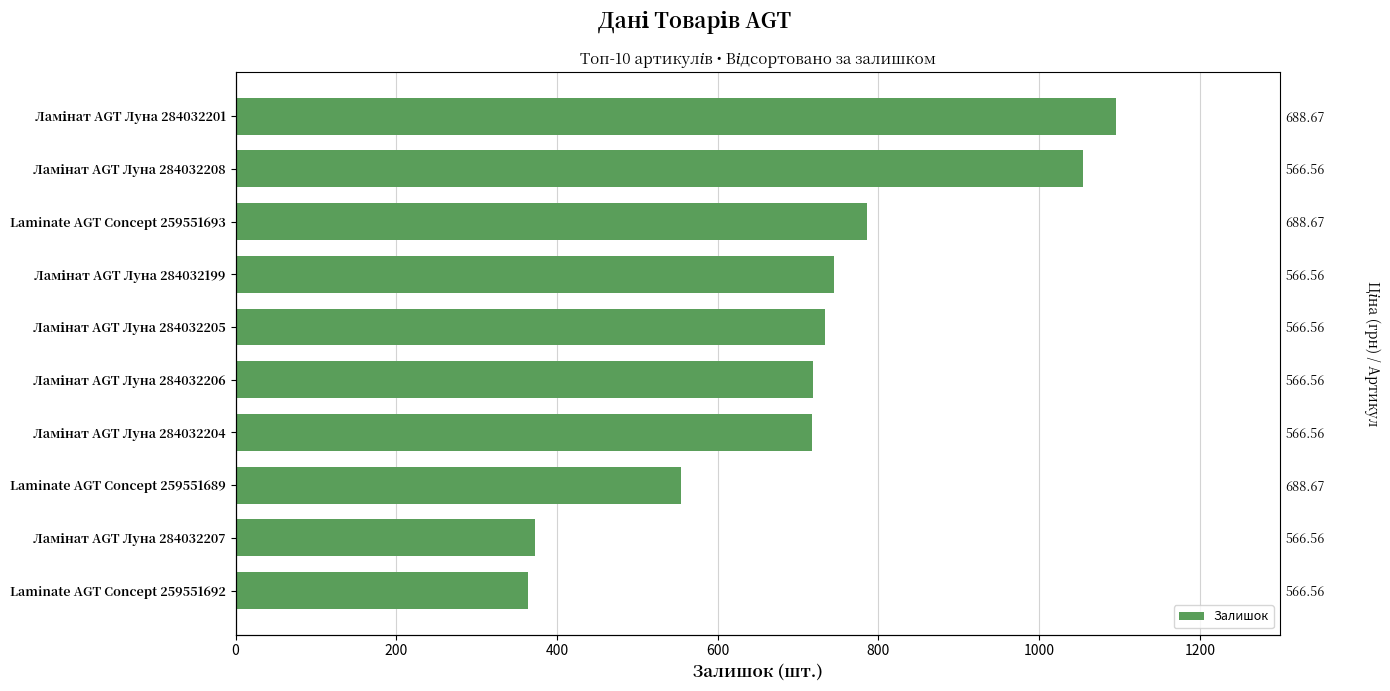

Reading right to left, extract all data points from this chart.

364	372	554	717	718	734	745	786	1054	1096